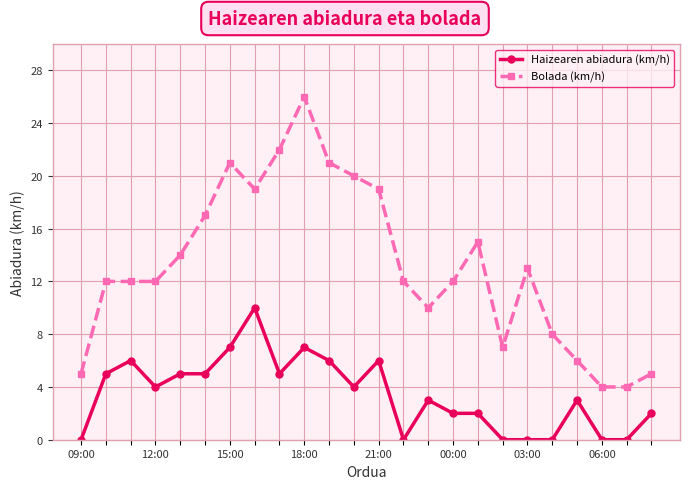

What is the average value of the Bolada (km/h) series?

13